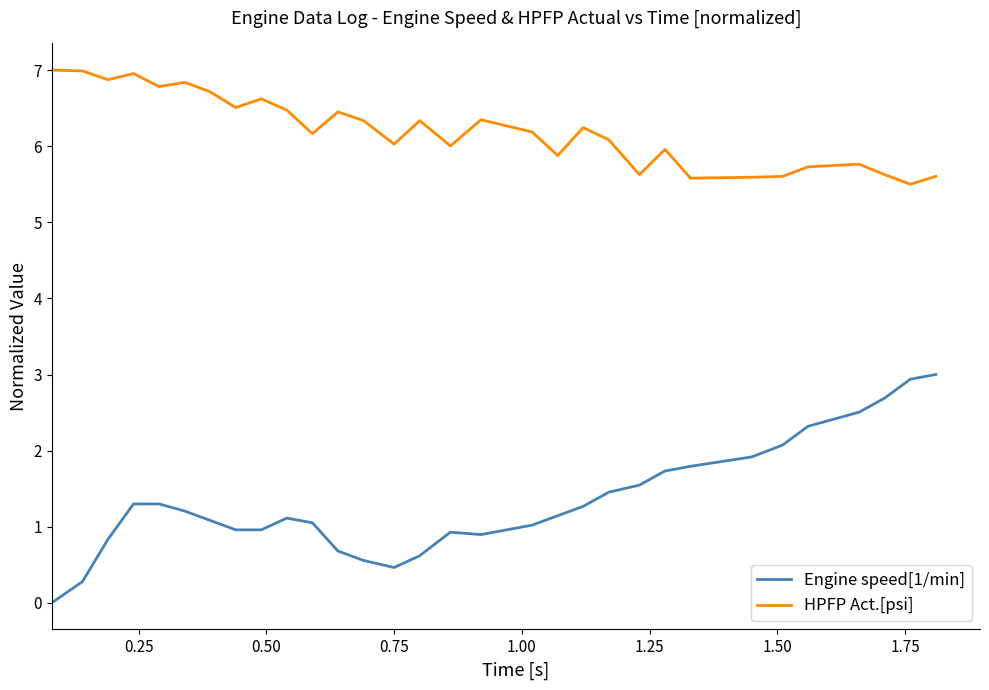

True or false: HPFP Act.[psi] and Engine speed[1/min] cross at least once.

False